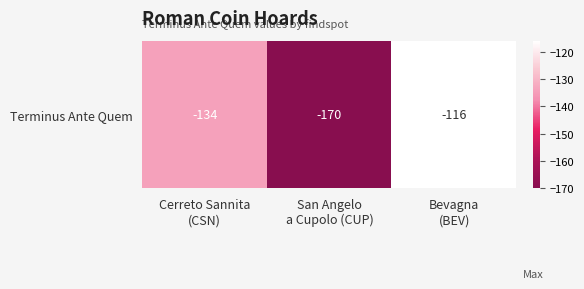

What is the approximate value at Cerreto Sannita
(CSN), to the nearest 5?

-135